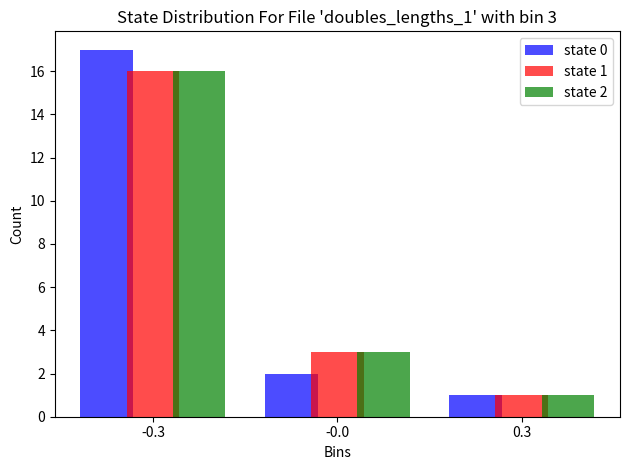

In the state 2 series, which range on the x-axis has the tallest bar?

-0.45 to -0.15